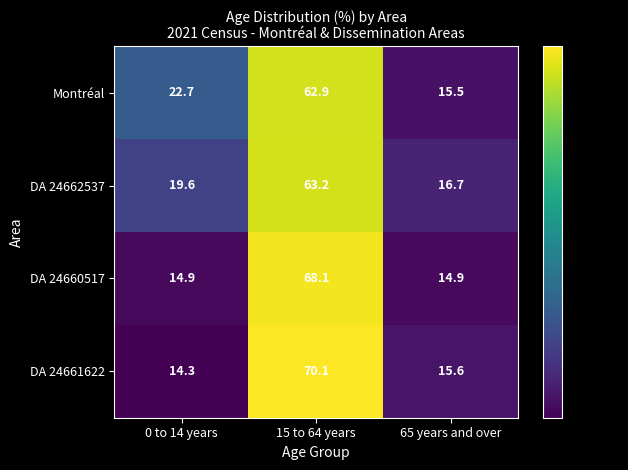

True or false: DA 24660517 has a value of 122.2 at 15 to 64 years.

False